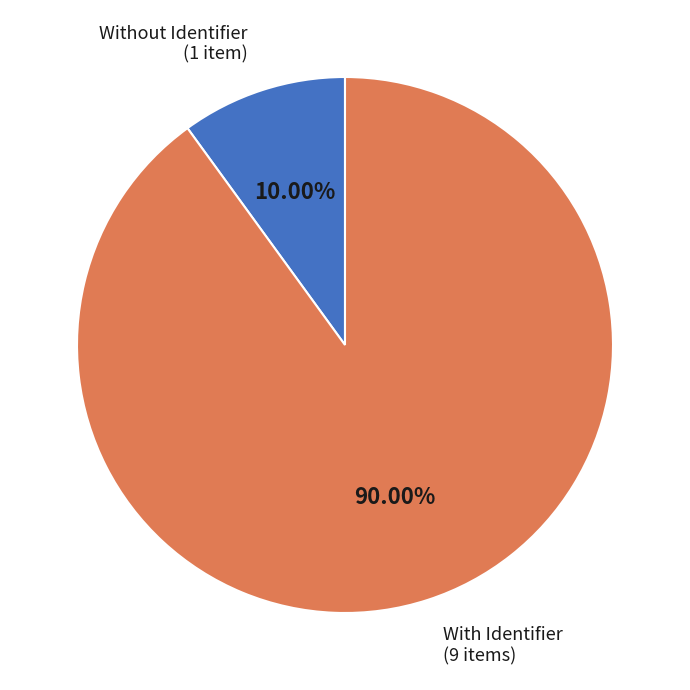

Does any single category account for the majority?

Yes